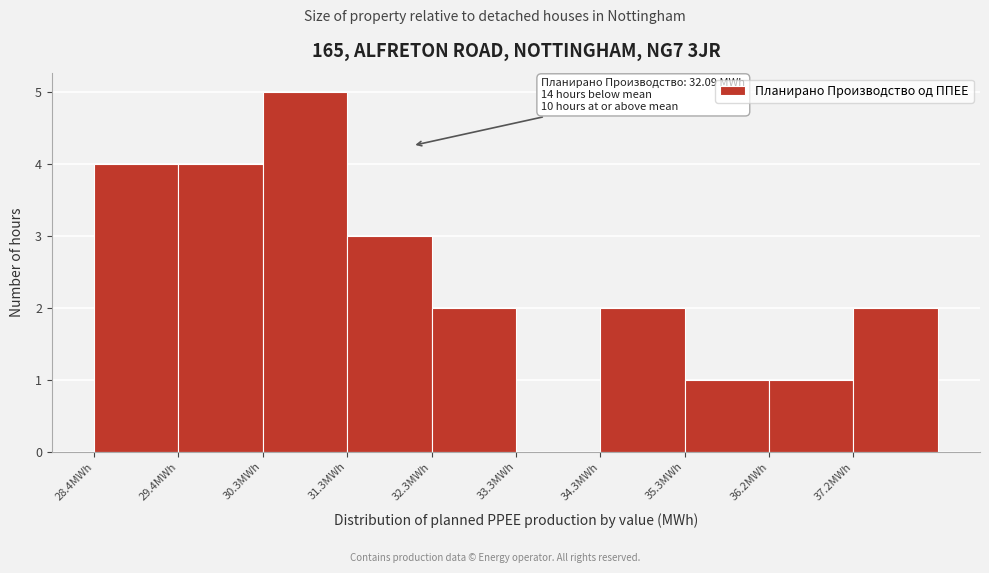

Which range on the x-axis has the tallest bar?

30.3 to 31.3